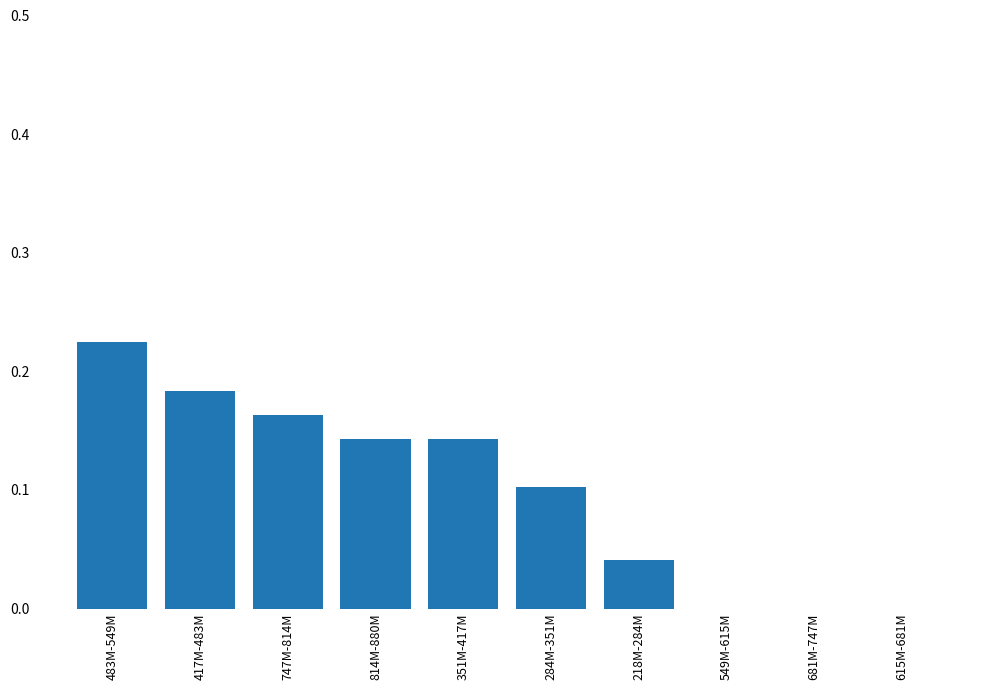

The value at 747M-814M is 0.1. True or false?

False